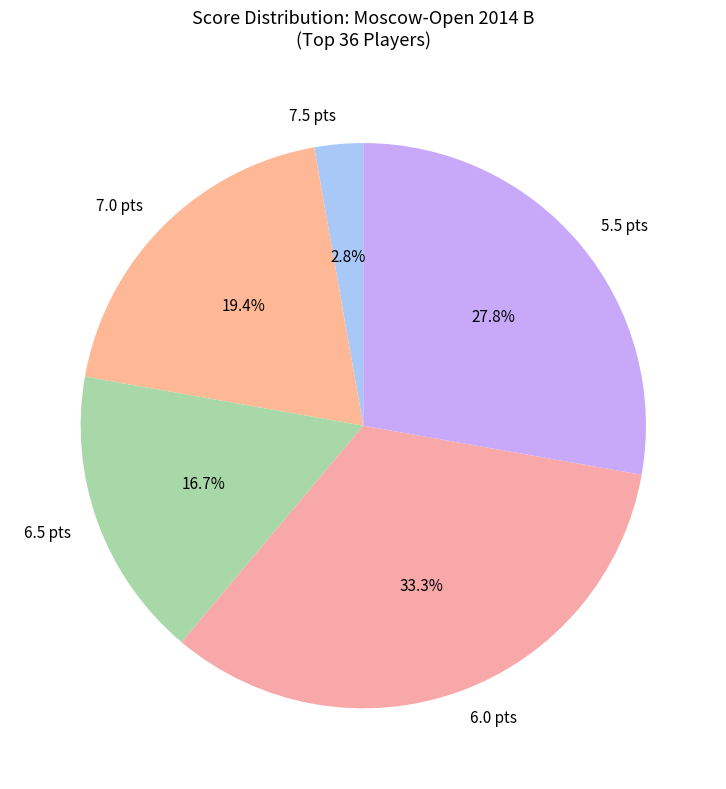

Is the sum of 7.5 pts and 6.0 pts greater than half?

No